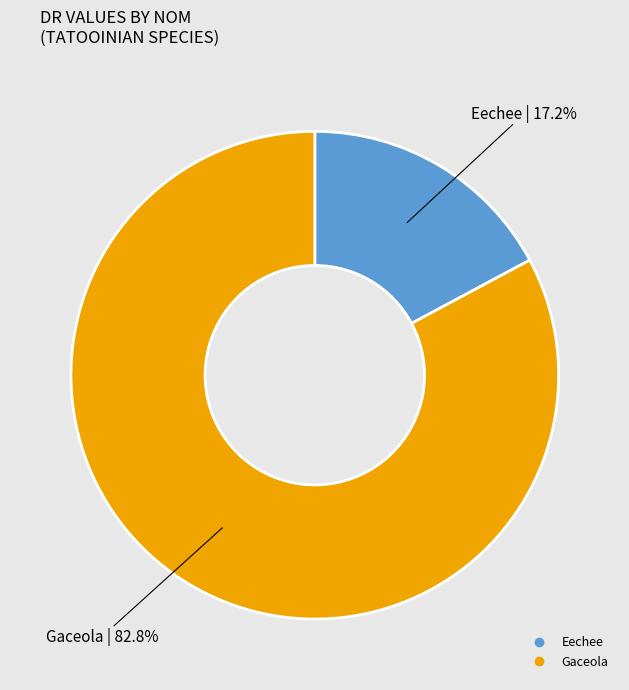

Combined, do Eechee and Gaceola account for over 50%?

Yes